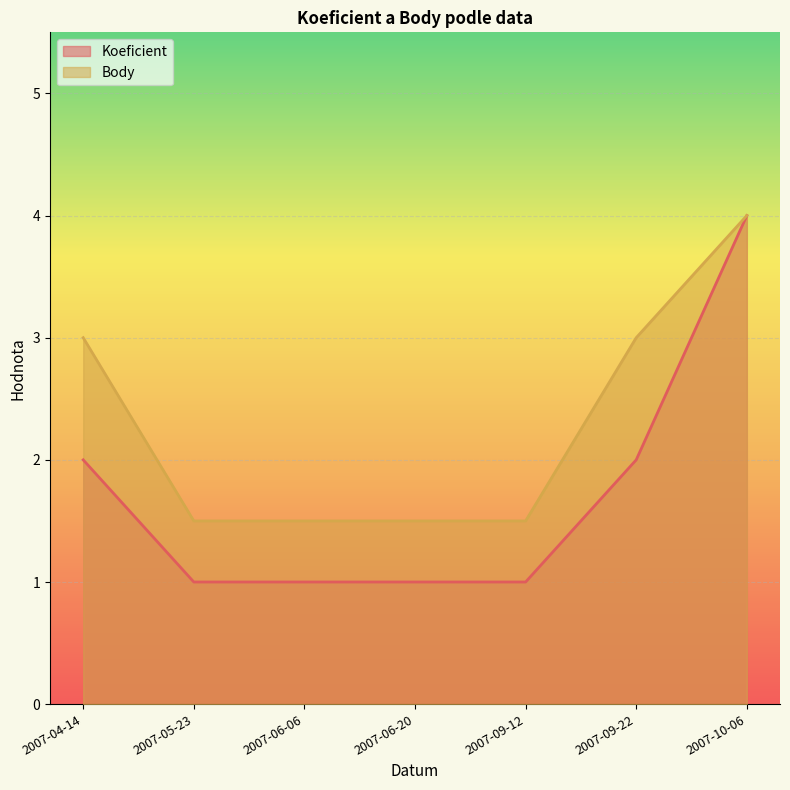

What is the difference between the highest and lowest values at 2007-04-14?

1.0